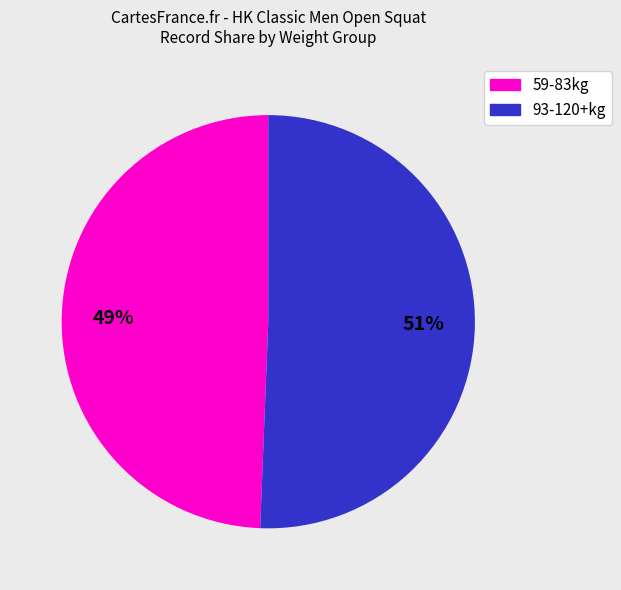

Is there any slice that represents more than half of the pie?

Yes